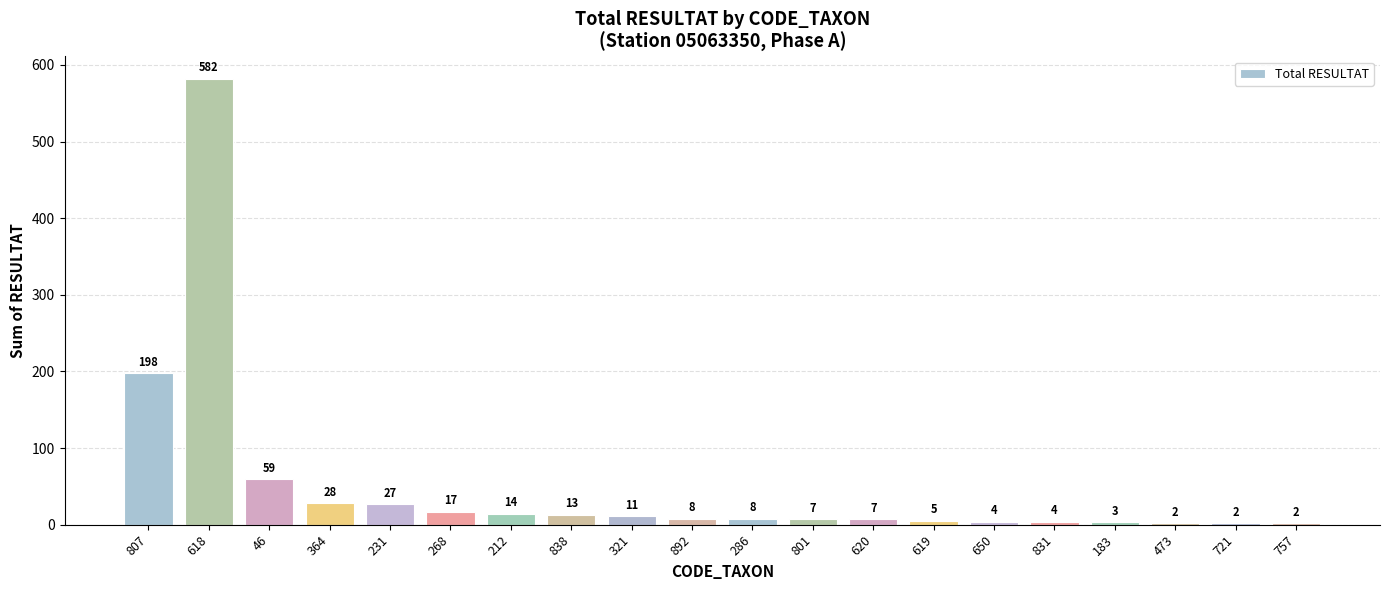

What is the sum of all values?

1001